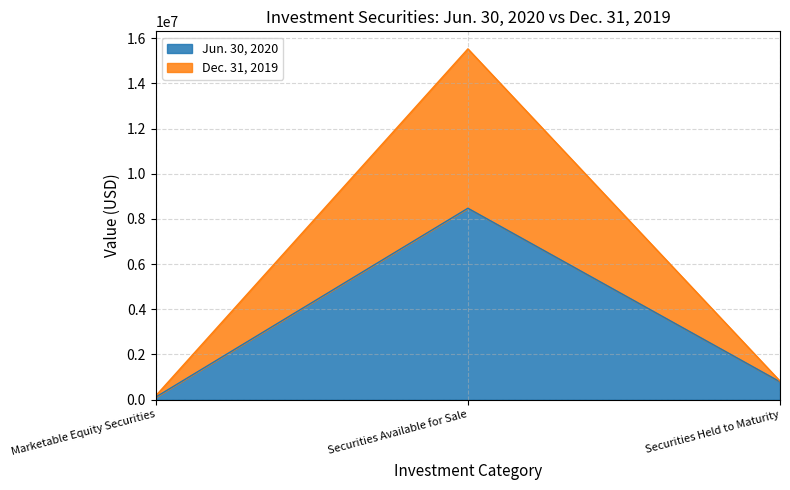

What value does the Jun. 30, 2020 series have at Securities Held to Maturity, to the nearest 10?

791320